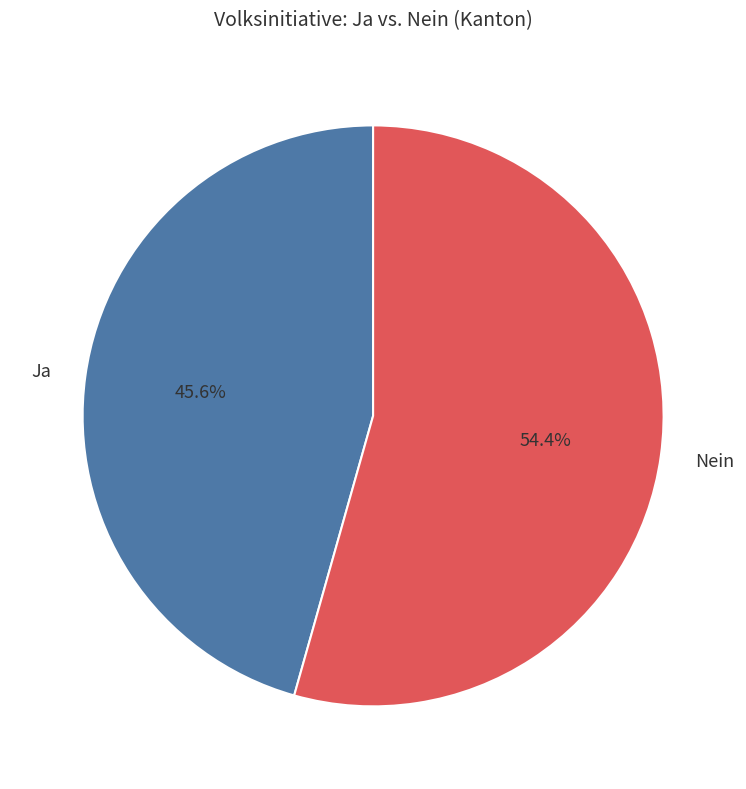

To the nearest percent, what is the combined percentage of Nein and Ja?

100%